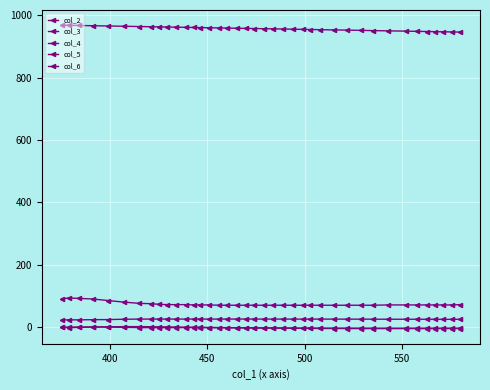

How many series are shown in this chart?

5